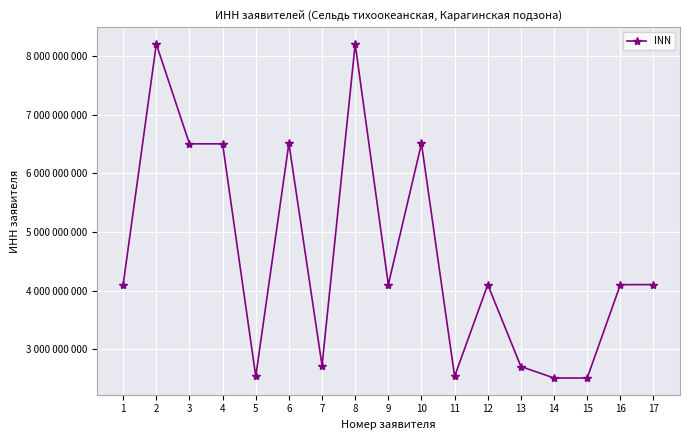

Does the chart have visible grid lines?

Yes